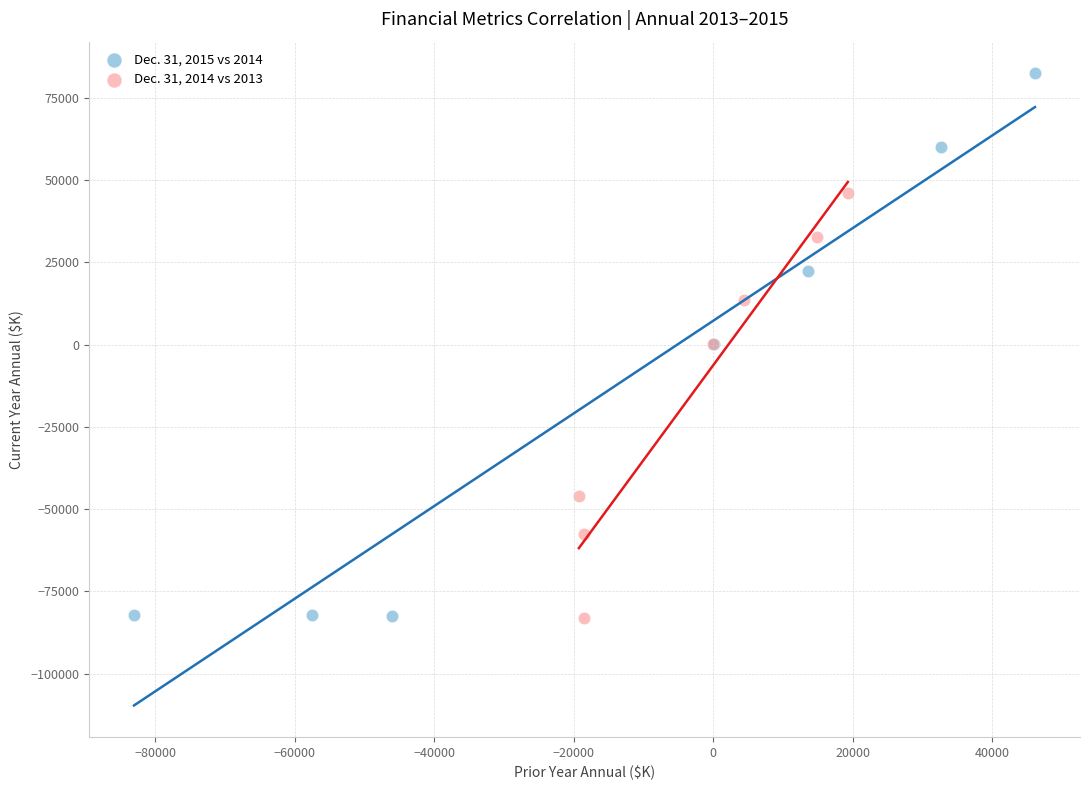

Which series contains the highest Y value?

Dec. 31, 2015 vs 2014